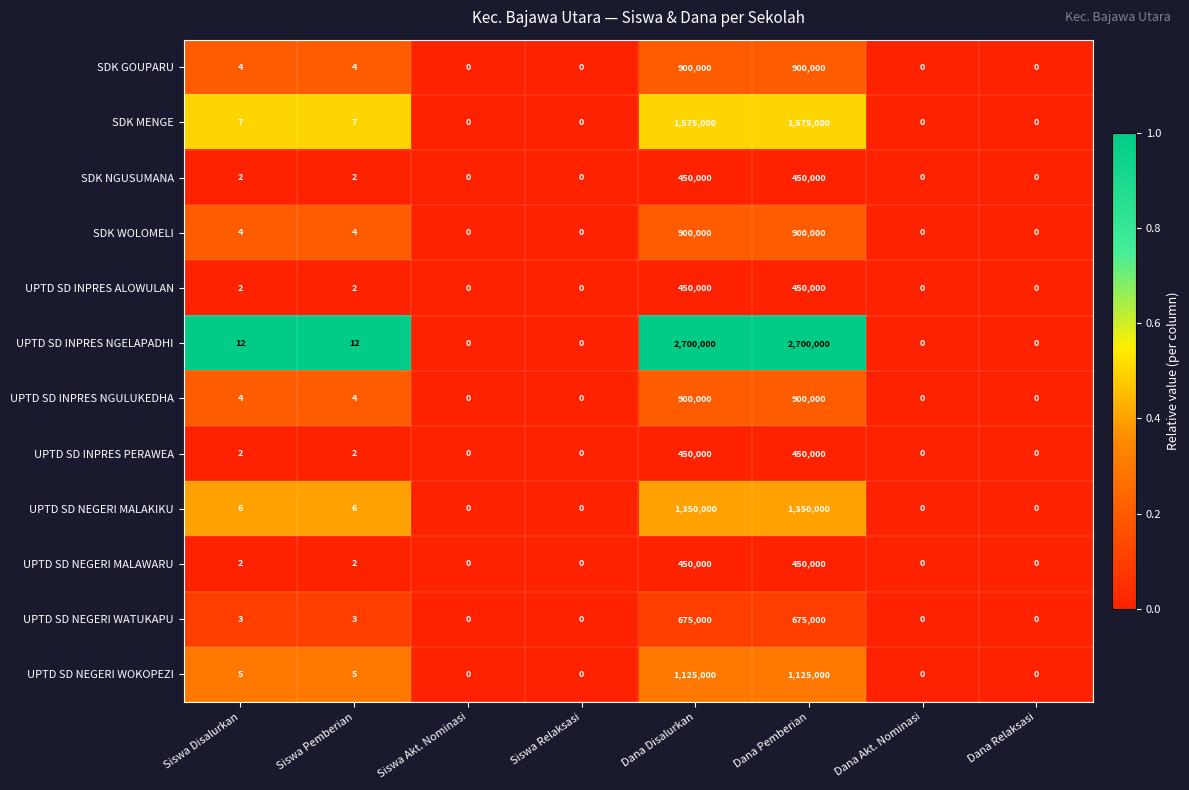

Read the SDK WOLOMELI value at Siswa Pemberian.

4